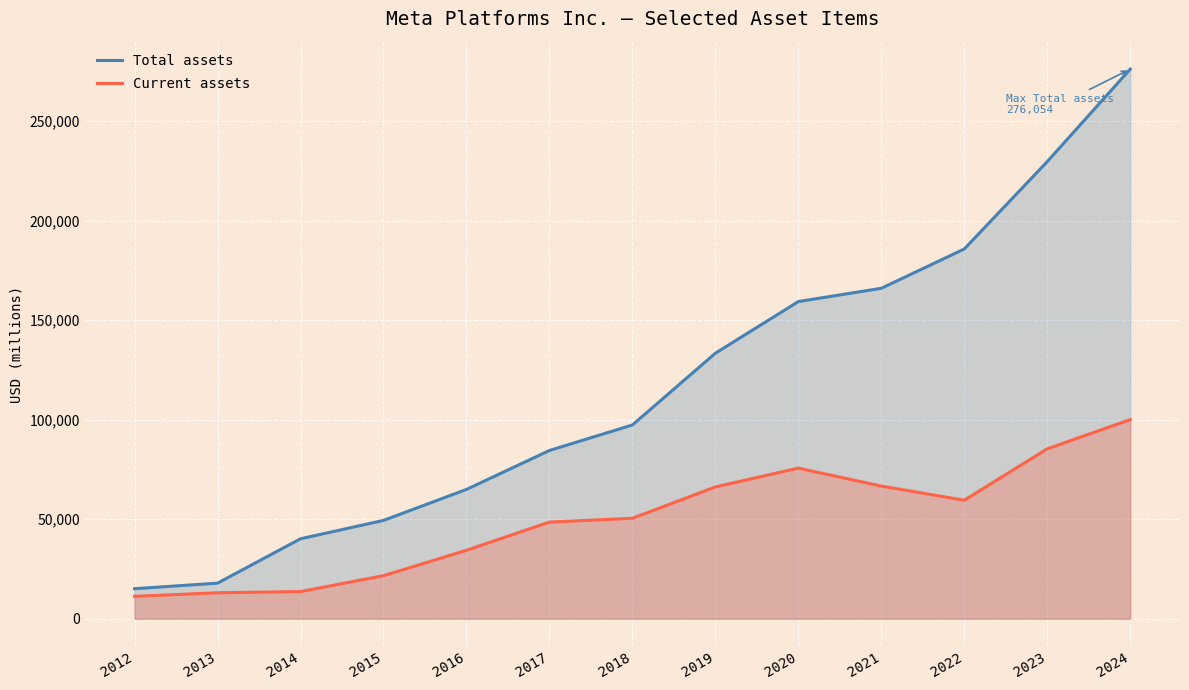

How many lines are shown in the chart?

2